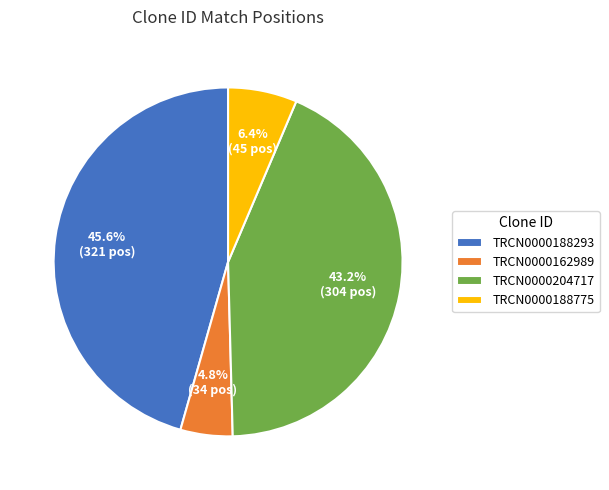

To the nearest percent, what is the difference between the largest and smallest slice percentages?

41%